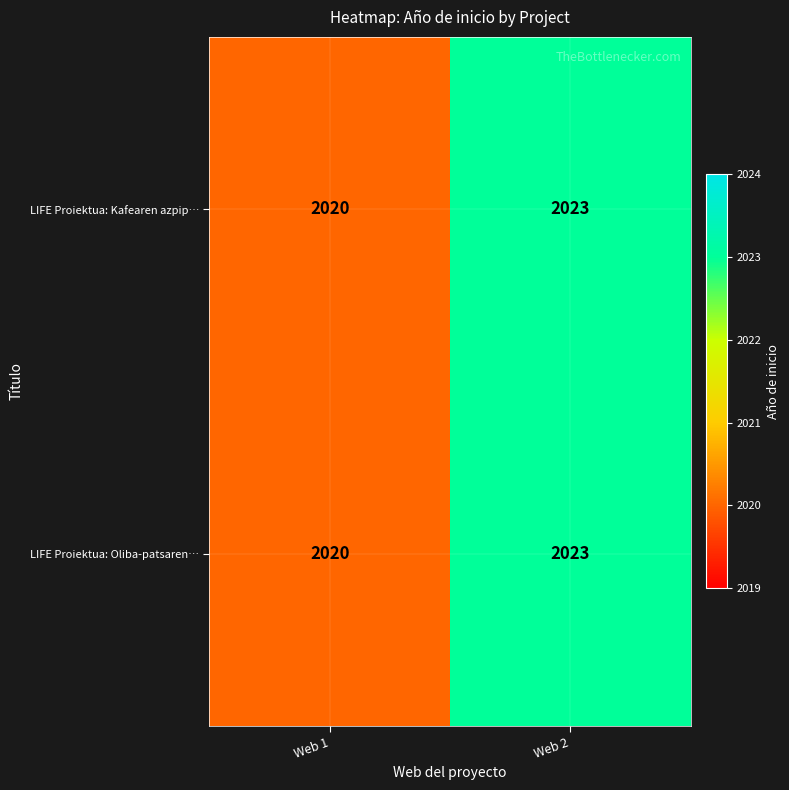

What is the total value across all series at Web 2?

4046